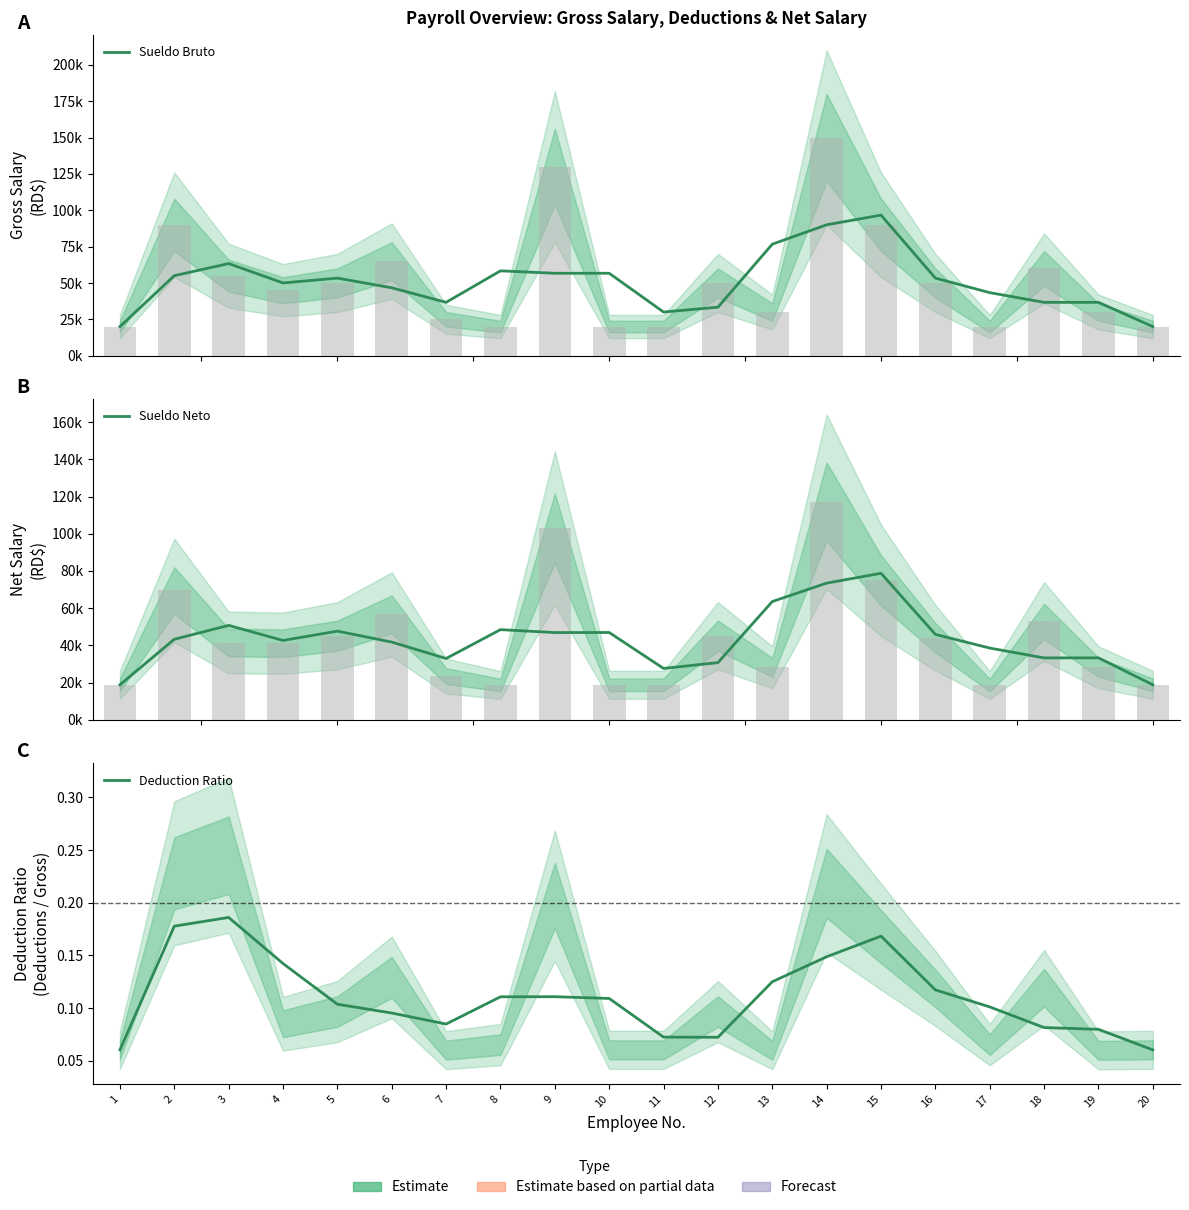

Which series has the widest spread of values?

Sueldo Bruto